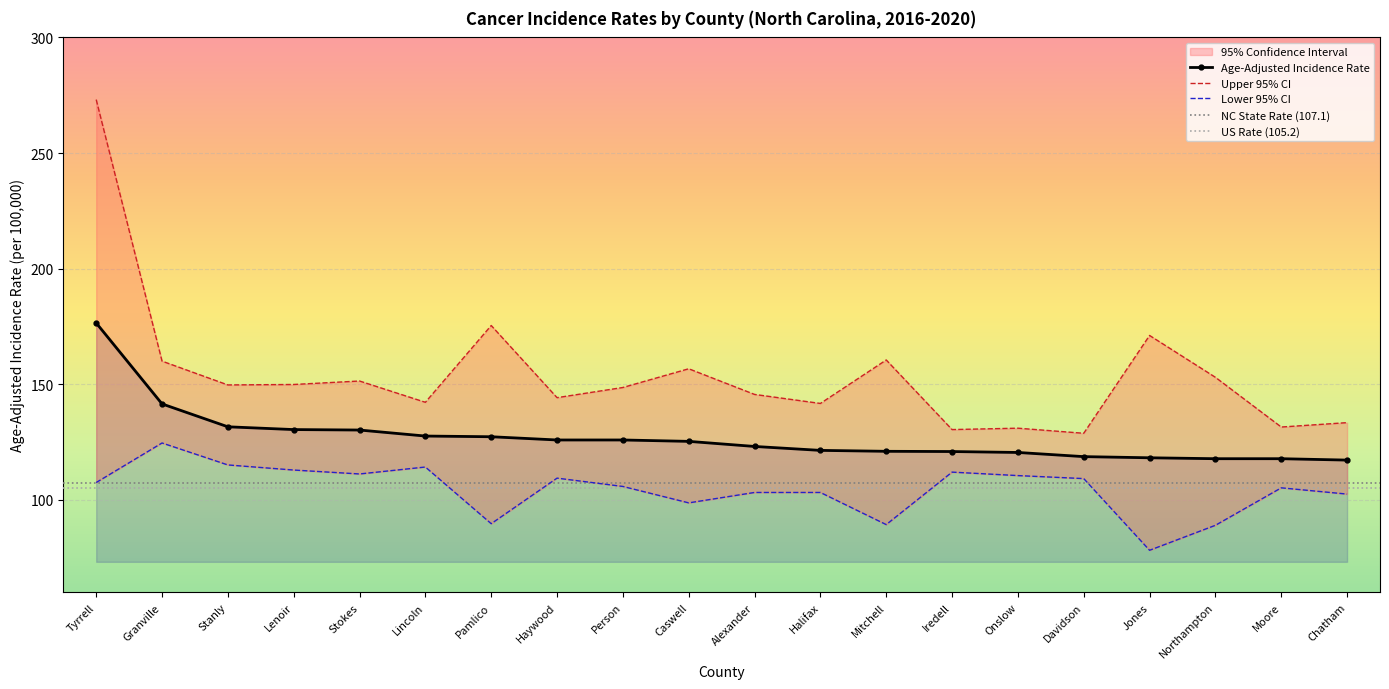

The Lower 95% CI series shows 114.2 at Lincoln. True or false?

True